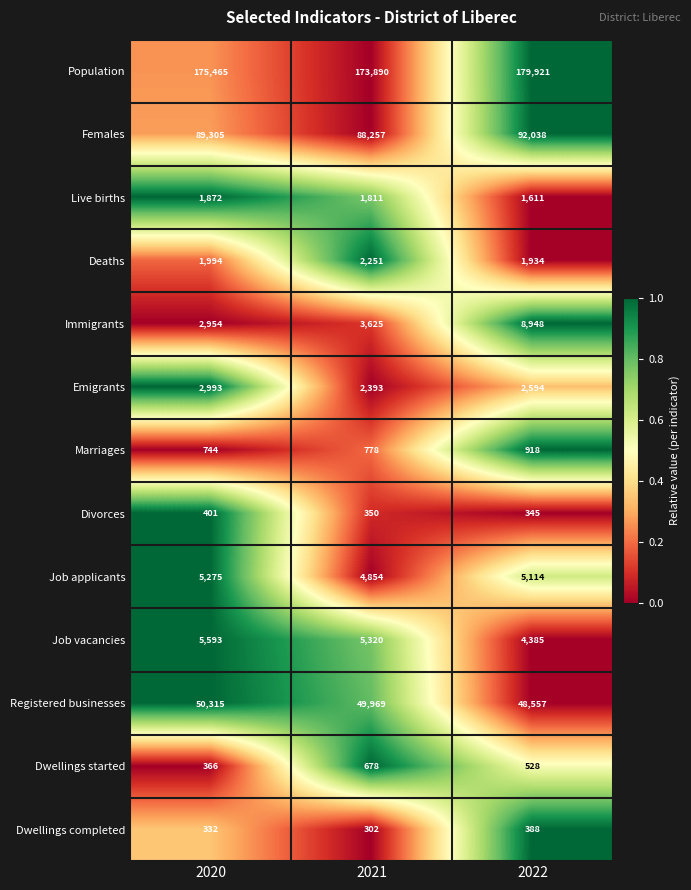

Count the number of data series in this chart.

13